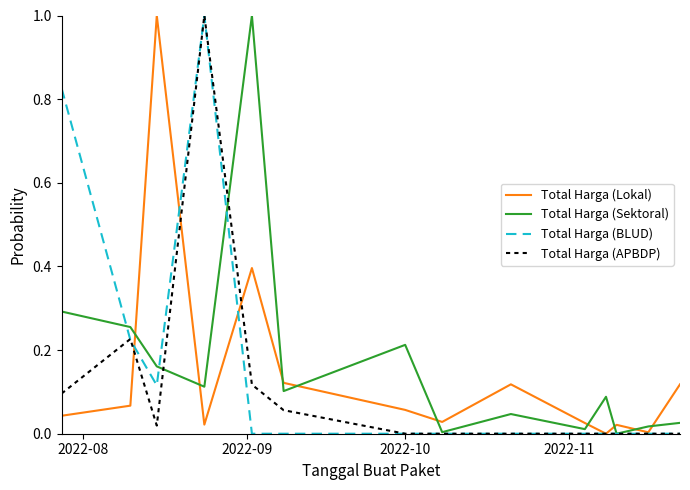

Which series has the largest total across all categories?

Total Harga (Sektoral)